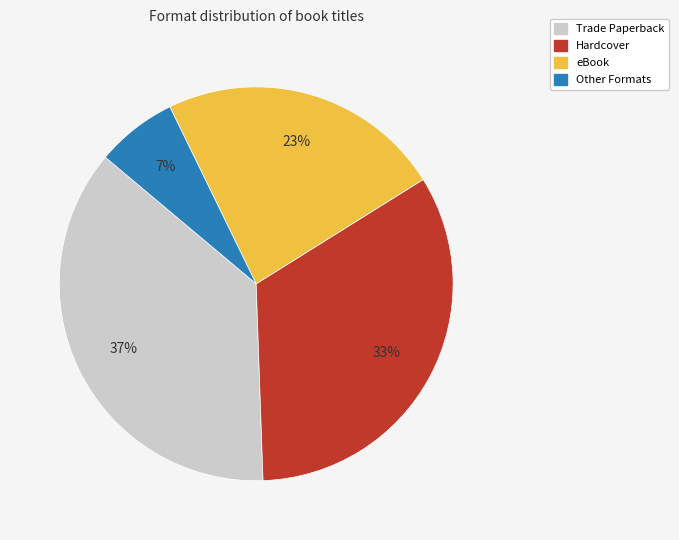

To the nearest percent, what is the average slice percentage?

25%